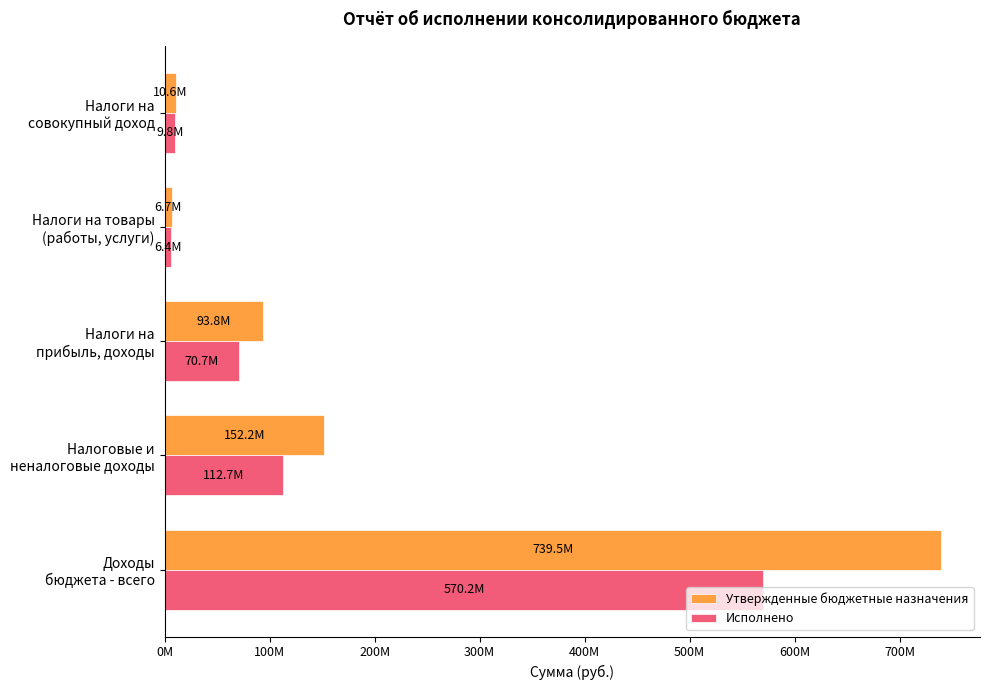

At which category is the sum across all series the highest?

Доходы
бюджета - всего